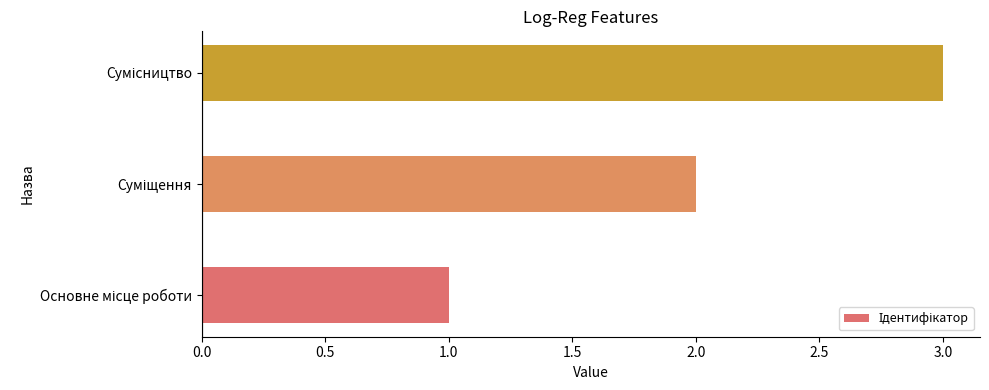

What is the greatest value displayed?

3